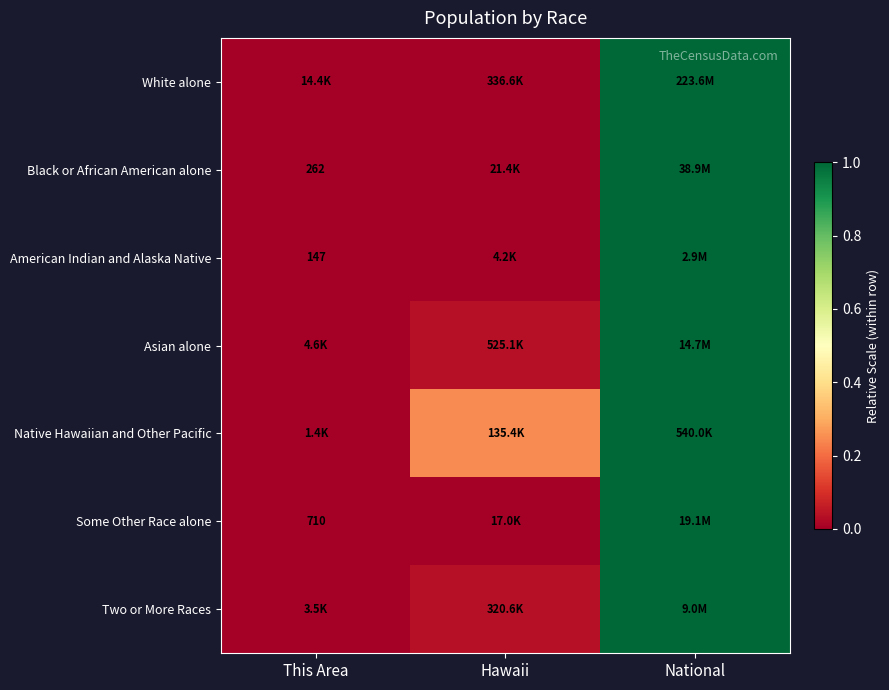

What is the maximum value shown in the chart?

1.0